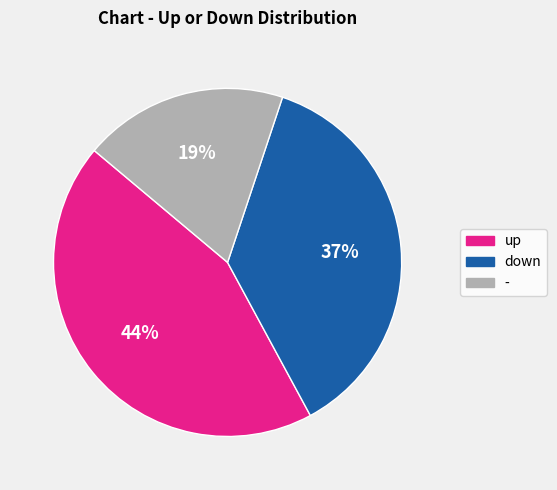

Is there any slice that represents more than half of the pie?

No